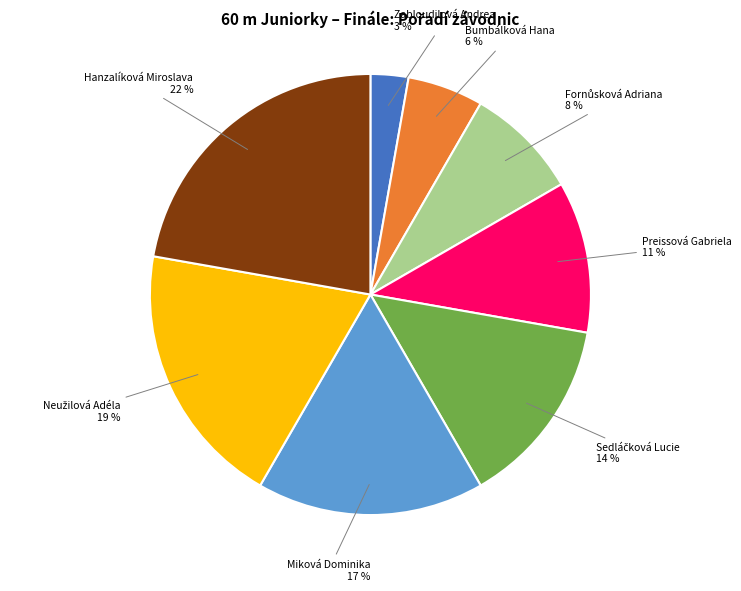

Does any single category account for the majority?

No